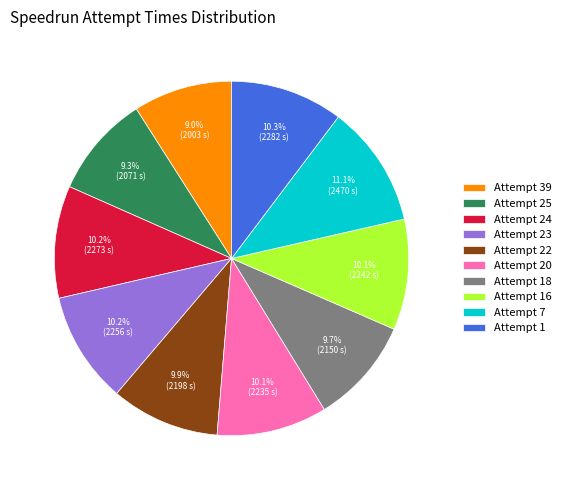

How many segments does this pie chart have?

10